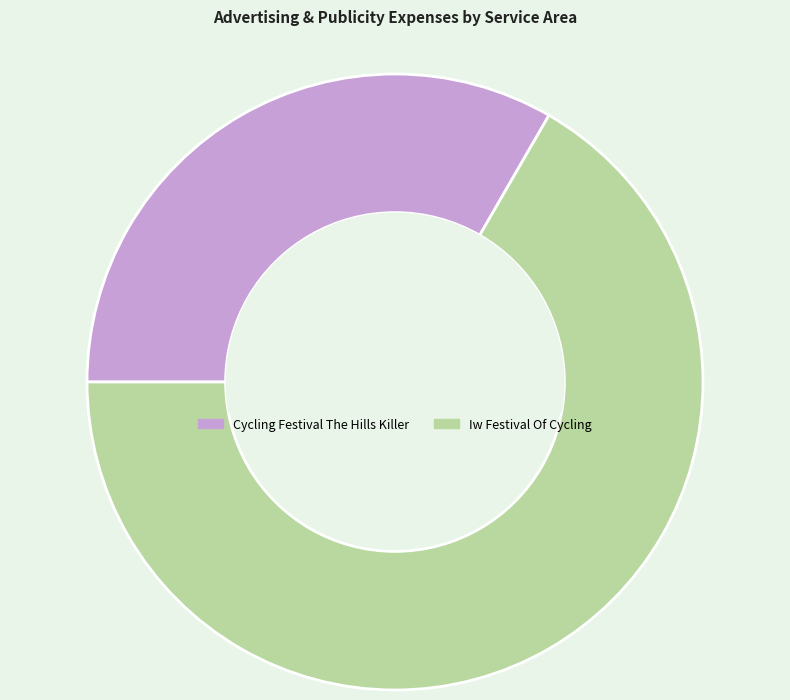

What is the largest slice in the pie chart?

Iw Festival Of Cycling